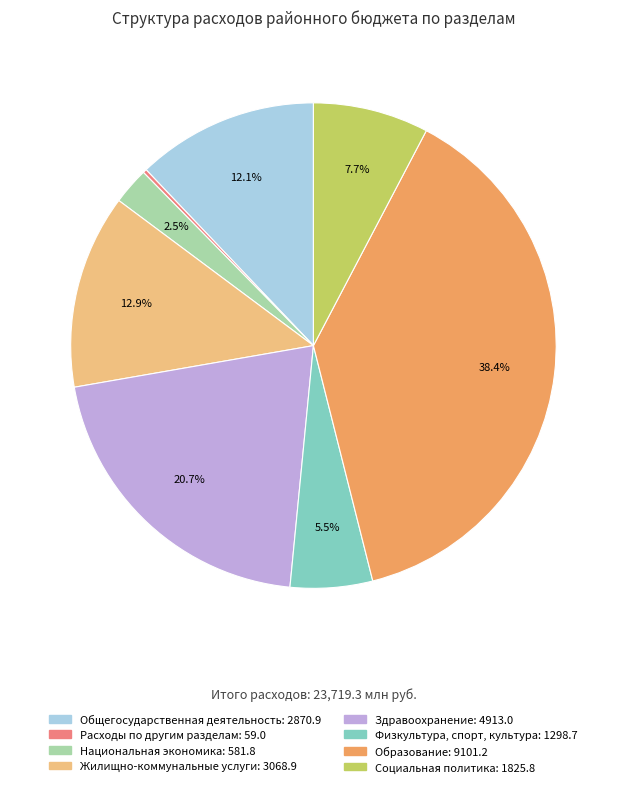

Does any single category account for the majority?

No